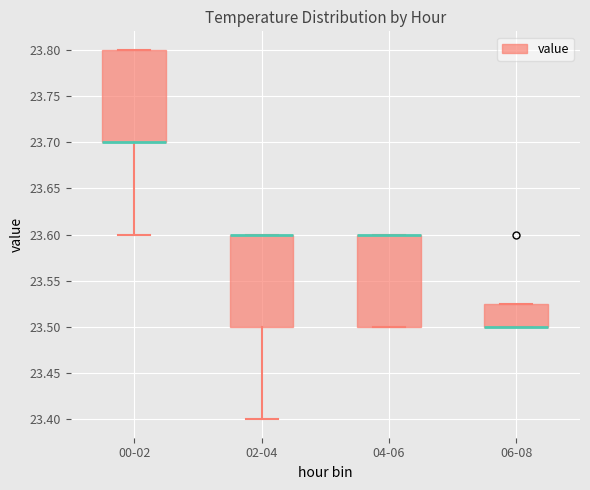

Reading left to right, read every box against the y-axis: the position of its median line, the range the box covers, and the ends of its whiskers. The values are not printed on the chart, so give them approximately, as read against the axis.

00-02: median 23.700 (drawn on the box's lower edge), box 23.700 to 23.800, whiskers 23.600 to 23.800
02-04: median 23.600 (drawn on the box's upper edge), box 23.500 to 23.600, whiskers 23.400 to 23.600
04-06: median 23.600 (drawn on the box's upper edge), box 23.500 to 23.600, whiskers 23.500 to 23.600
06-08: median 23.500 (drawn on the box's lower edge), box 23.500 to 23.525, whiskers 23.500 to 23.525